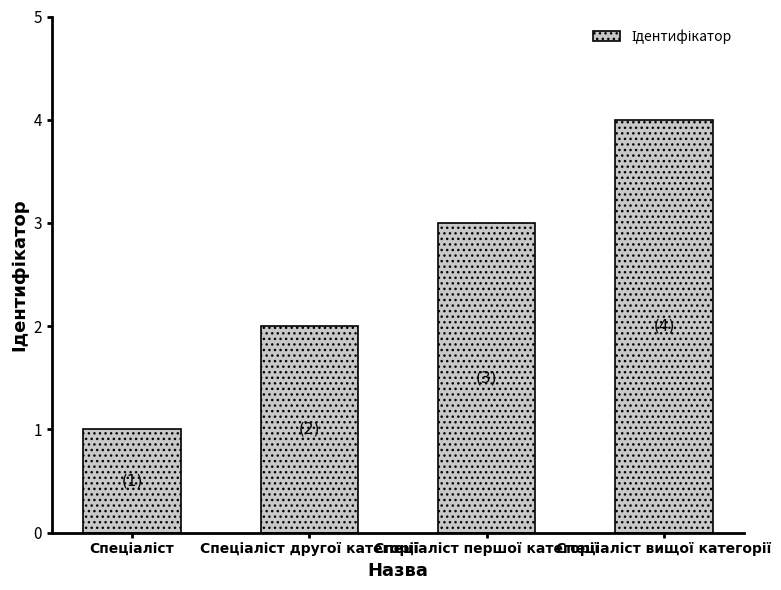

What is the difference between the maximum and minimum values?

3